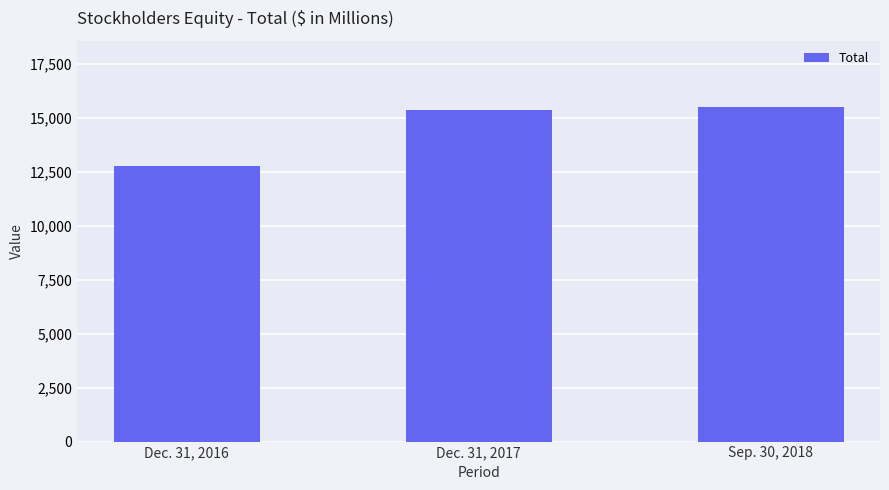

Is it true that the value at Dec. 31, 2016 is 12773?

True